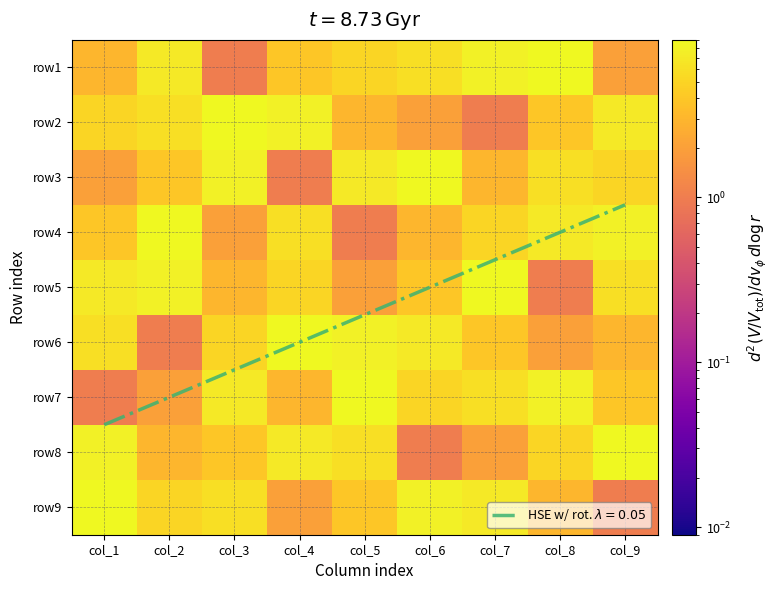

At which category is the sum across all series the highest?

col_1